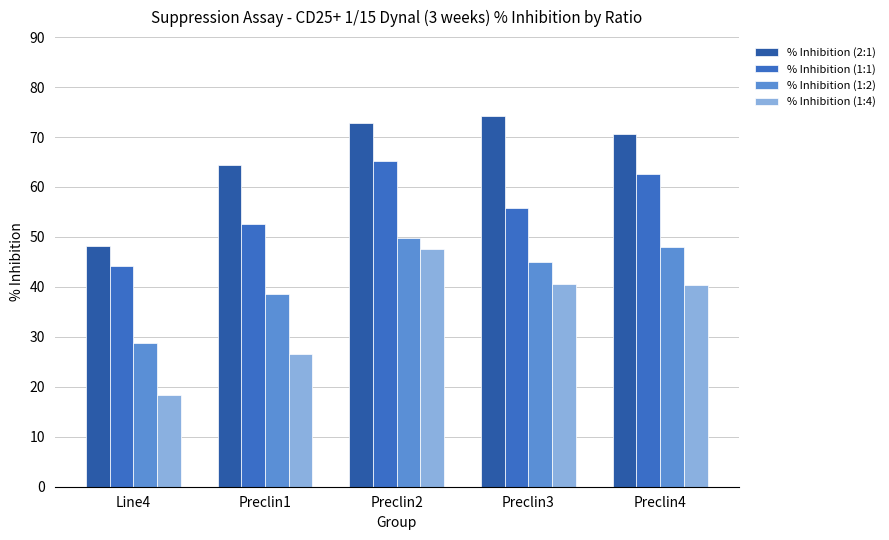

What is the smallest value displayed?

18.4